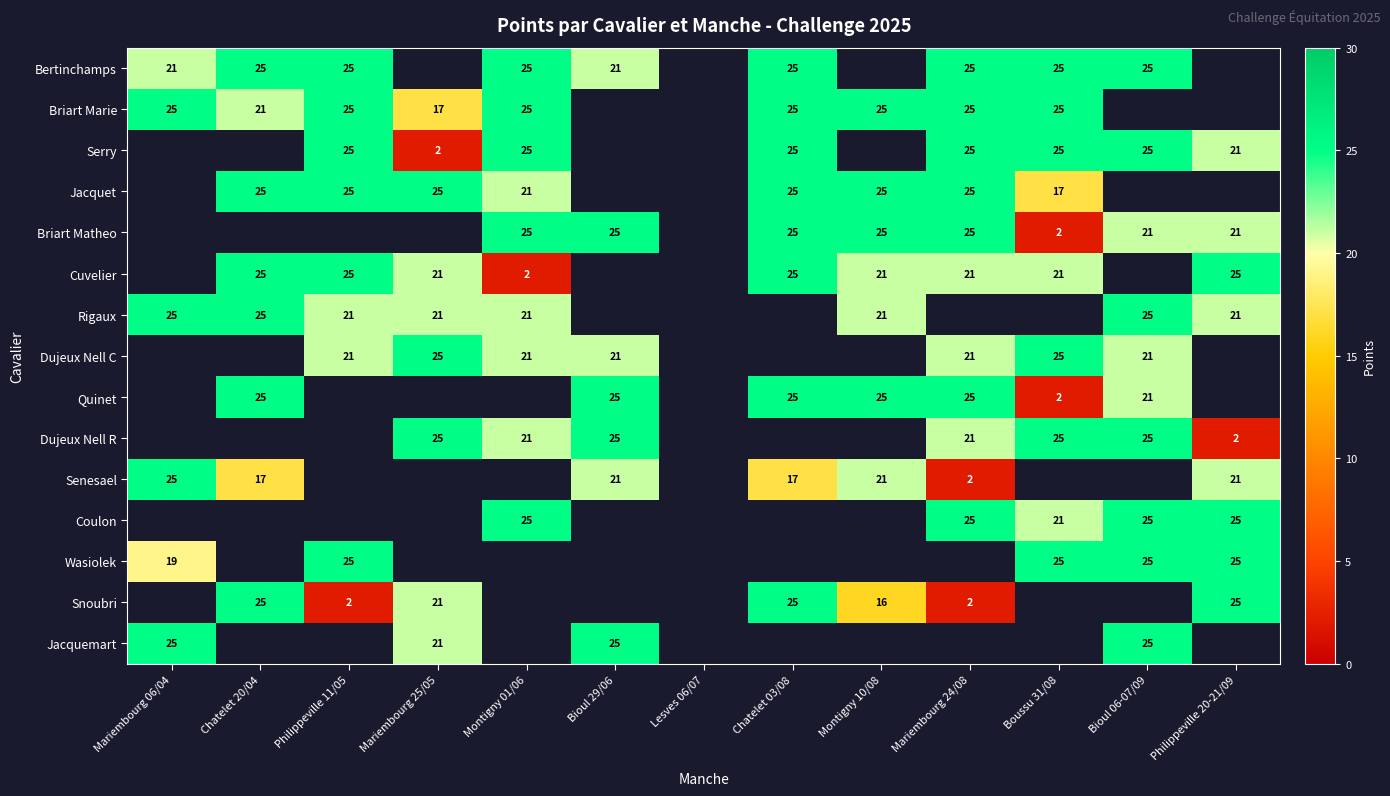

What is the sum of the Rigaux values at Montigny 01/06 and Chatelet 20/04?

46